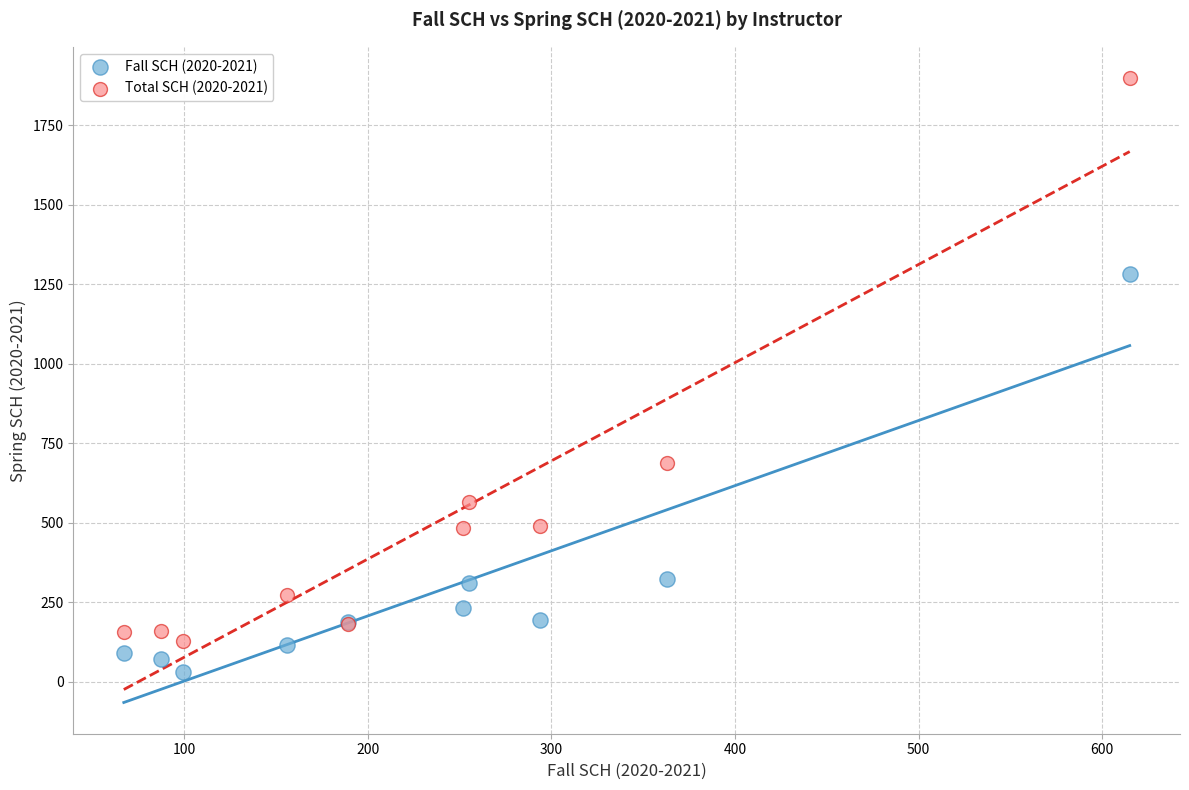

Which series reaches the maximum Y coordinate?

Total SCH (2020-2021)